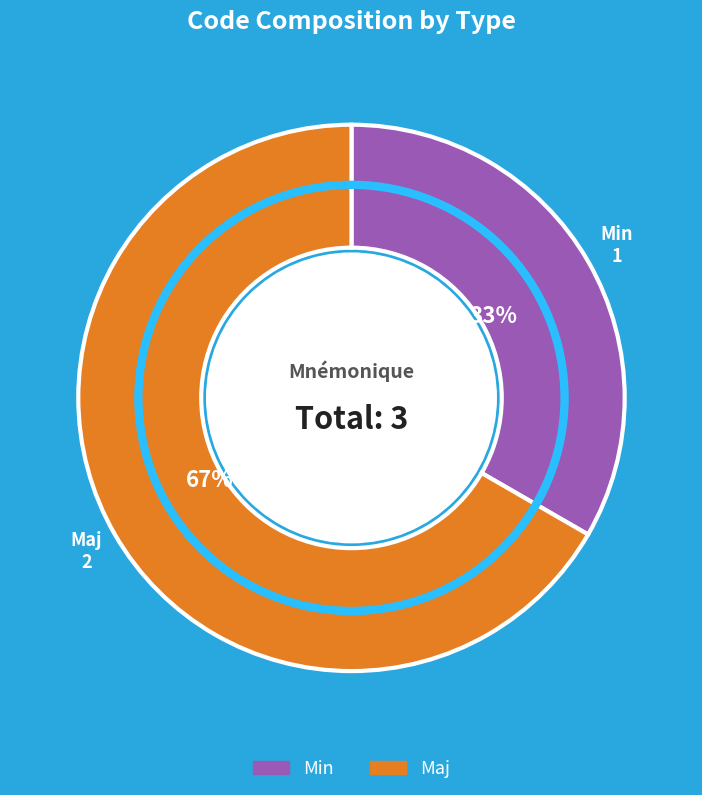

What is the smallest slice in the pie chart?

Min